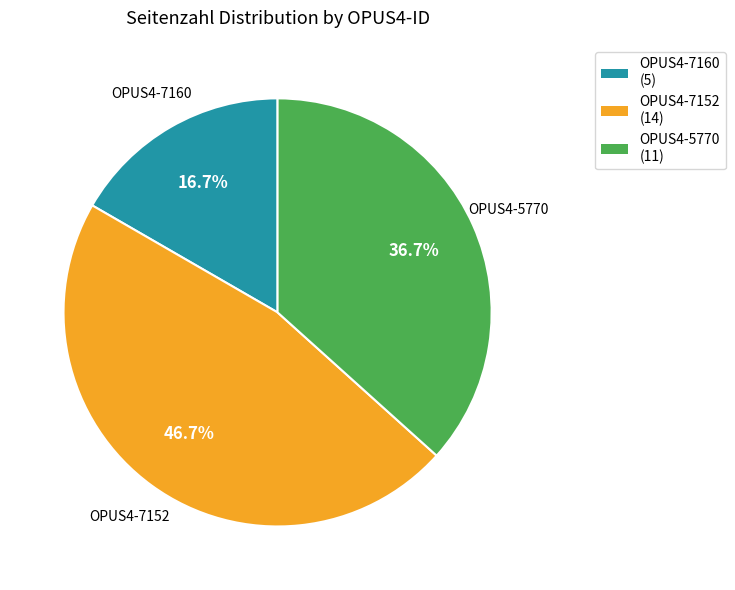

To the nearest percent, what is the average slice percentage?

33%